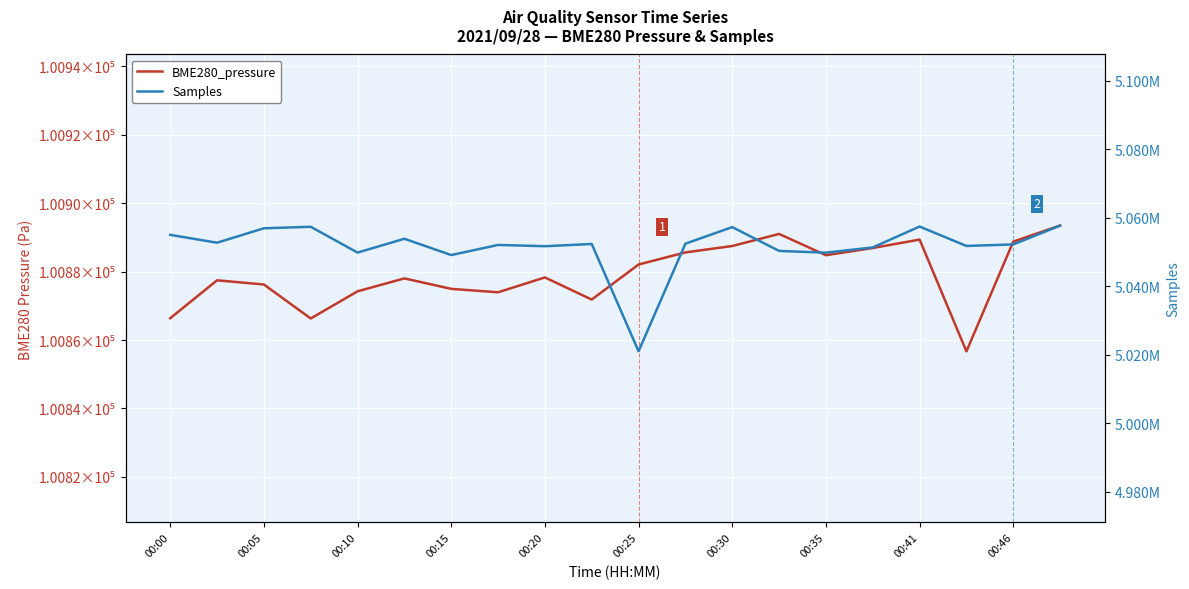

True or false: Samples and BME280_pressure intersect in this chart.

False